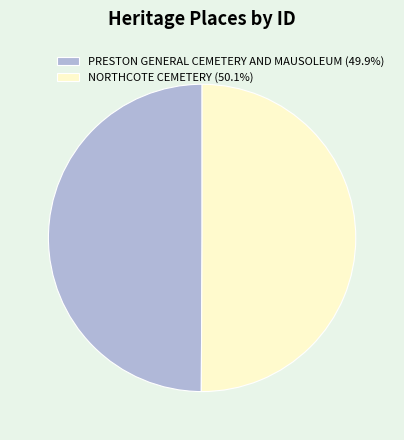

Approximately how many times larger is the value at NORTHCOTE CEMETERY (50.1%) compared to PRESTON GENERAL CEMETERY AND MAUSOLEUM (49.9%)?

1.0